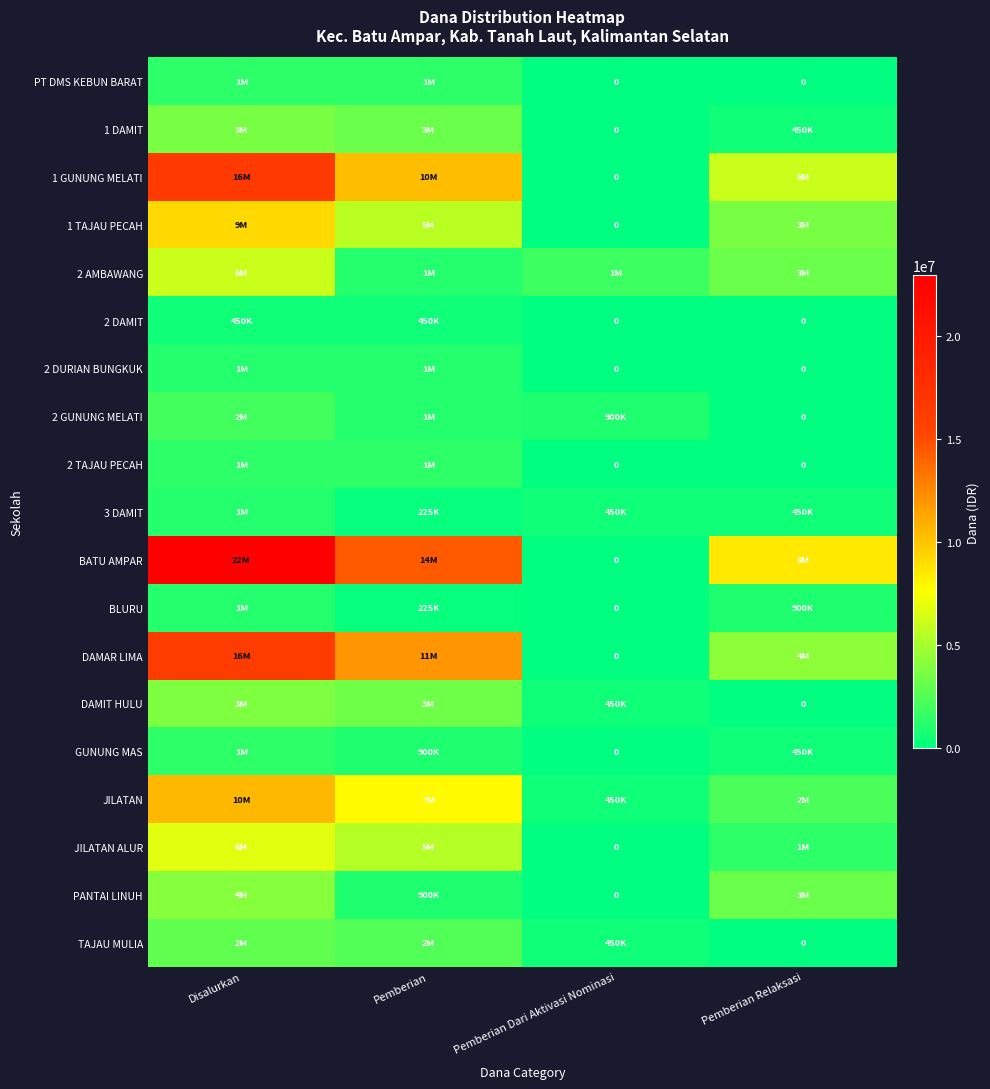

Rank the series at Pemberian Dari Aktivasi Nominasi from highest to lowest value.

2 AMBAWANG, 2 GUNUNG MELATI, 3 DAMIT, DAMIT HULU, JILATAN, TAJAU MULIA, PT DMS KEBUN BARAT, 1 DAMIT, 1 GUNUNG MELATI, 1 TAJAU PECAH, 2 DAMIT, 2 DURIAN BUNGKUK, 2 TAJAU PECAH, BATU AMPAR, BLURU, DAMAR LIMA, GUNUNG MAS, JILATAN ALUR, PANTAI LINUH